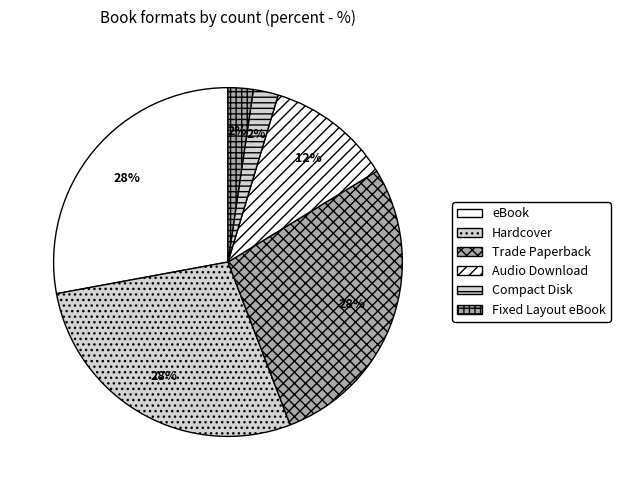

What portion of the pie excludes Trade Paperback?

72.1%